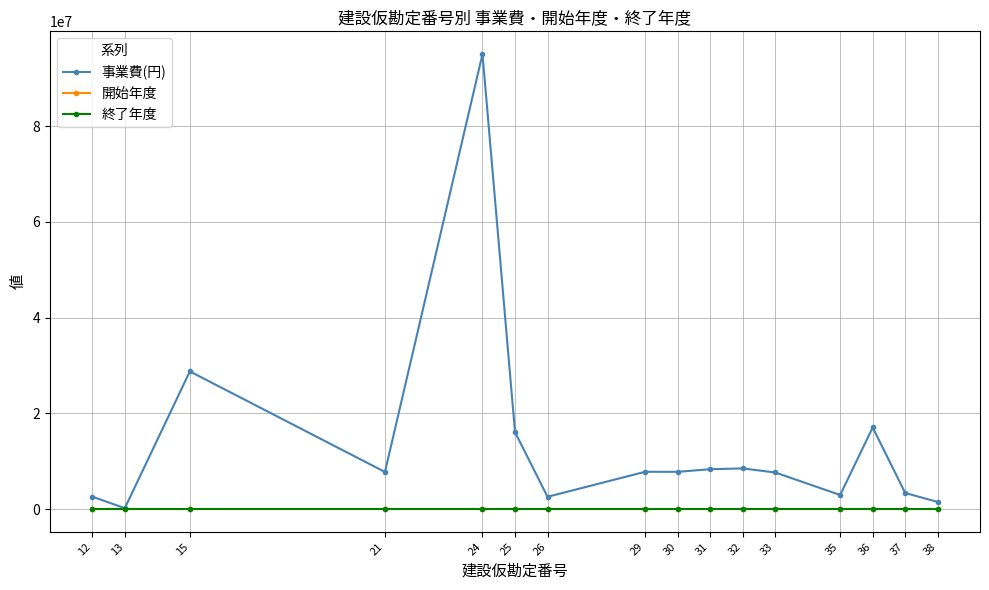

What is the value of the 終了年度 point at the 3rd from the left?

2024